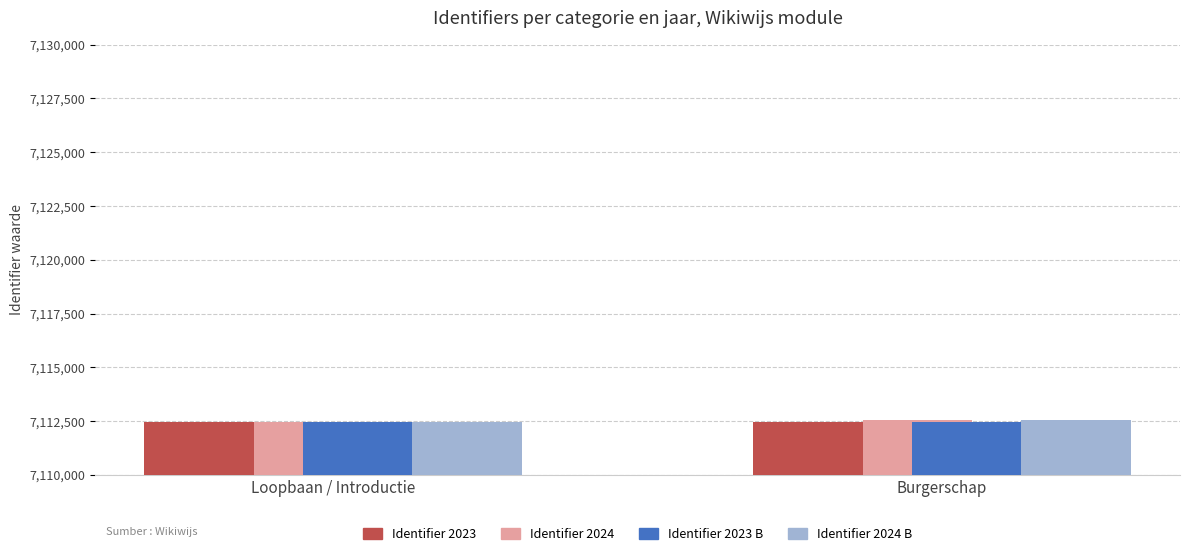

What is the total value across all series at Burgerschap?

28449968